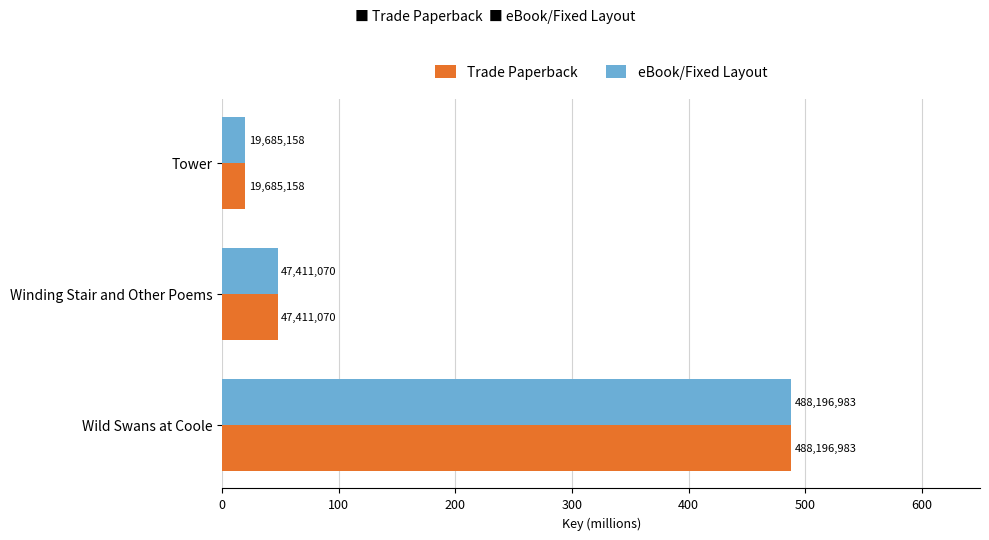

What are all the series names shown in the legend?

Trade Paperback, eBook/Fixed Layout